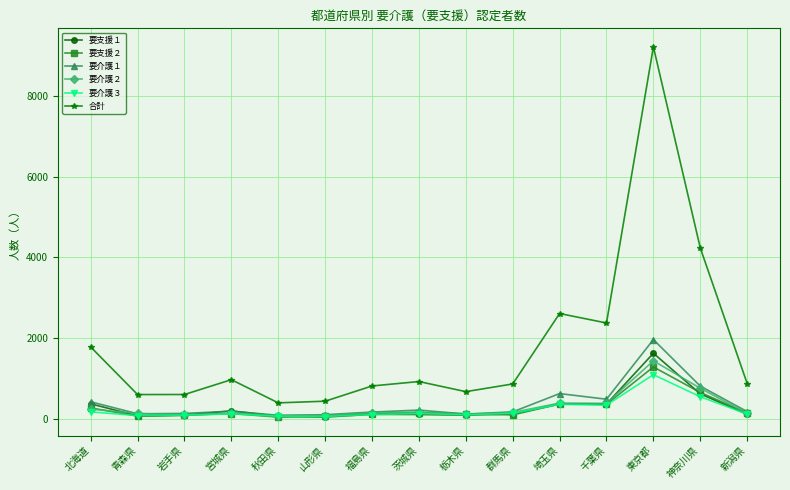

Does the chart have visible grid lines?

Yes